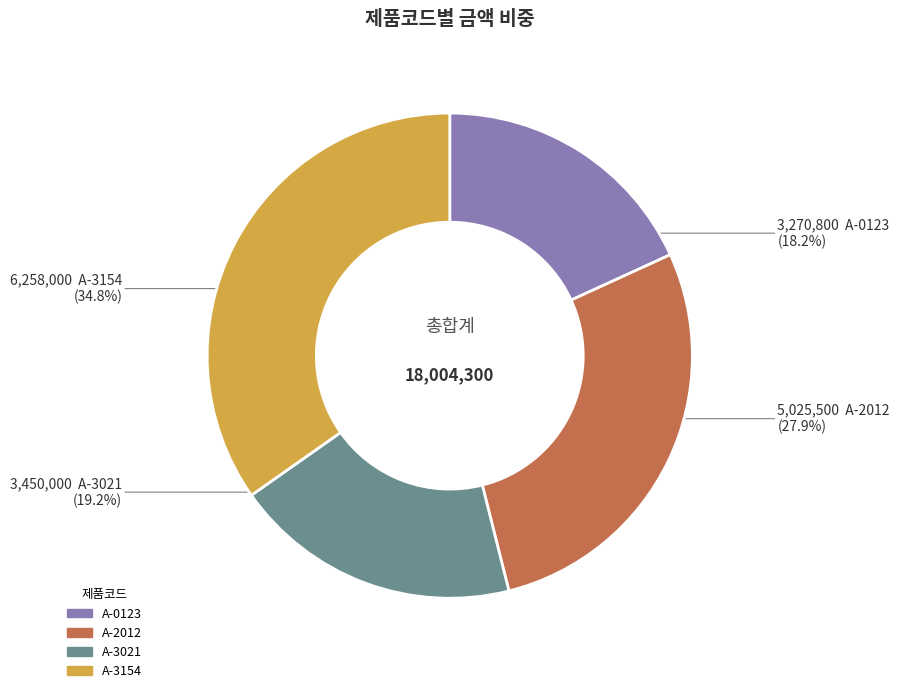

Between A-2012 and A-0123, which is larger?

A-2012